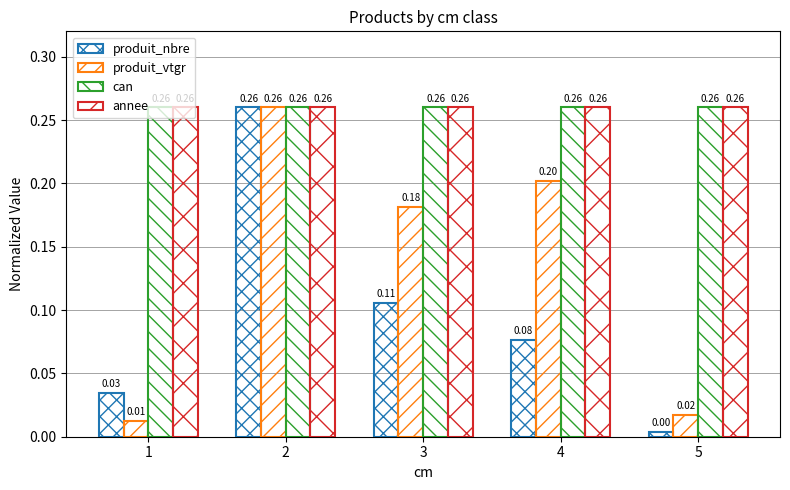

Are the bars horizontal?

No